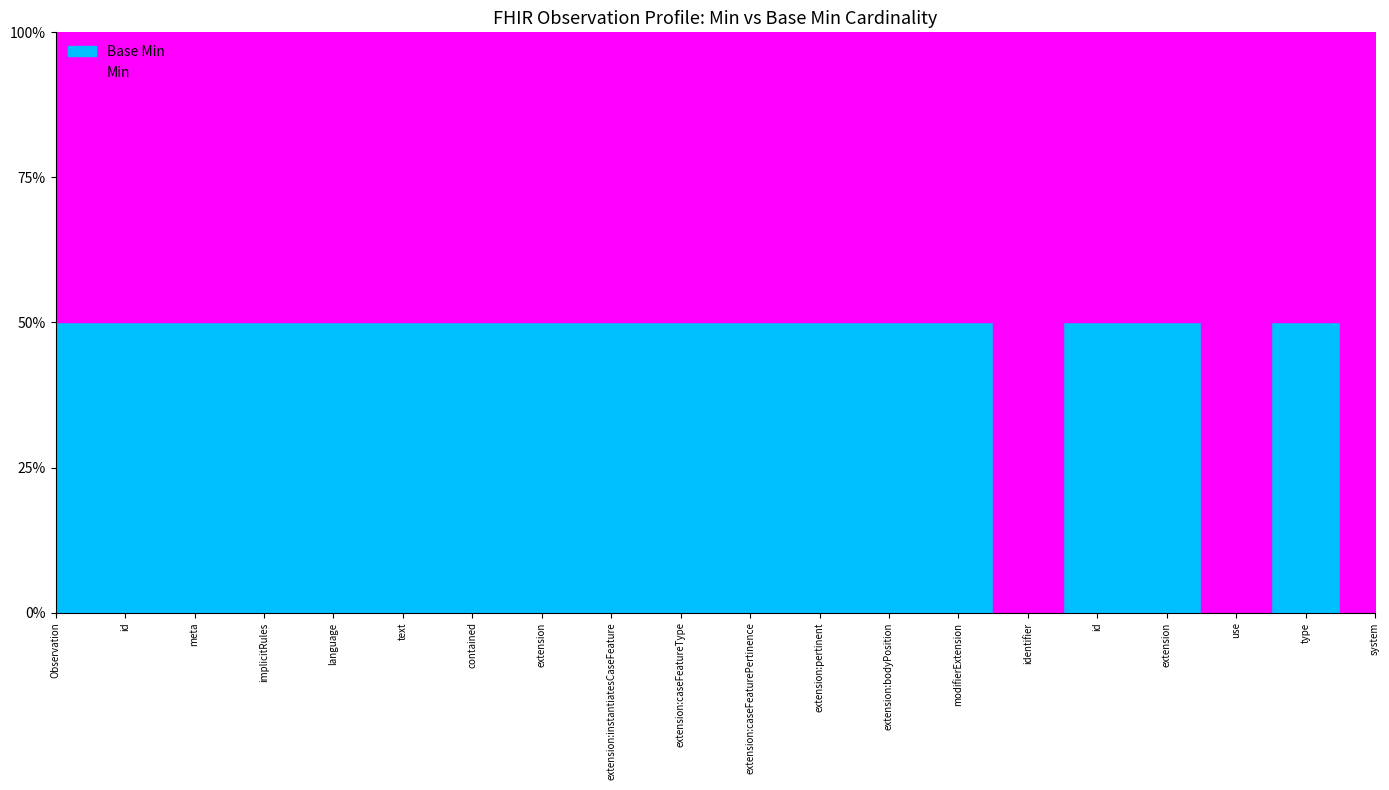

At which category does Min reach its first local peak?

Observation.identifier